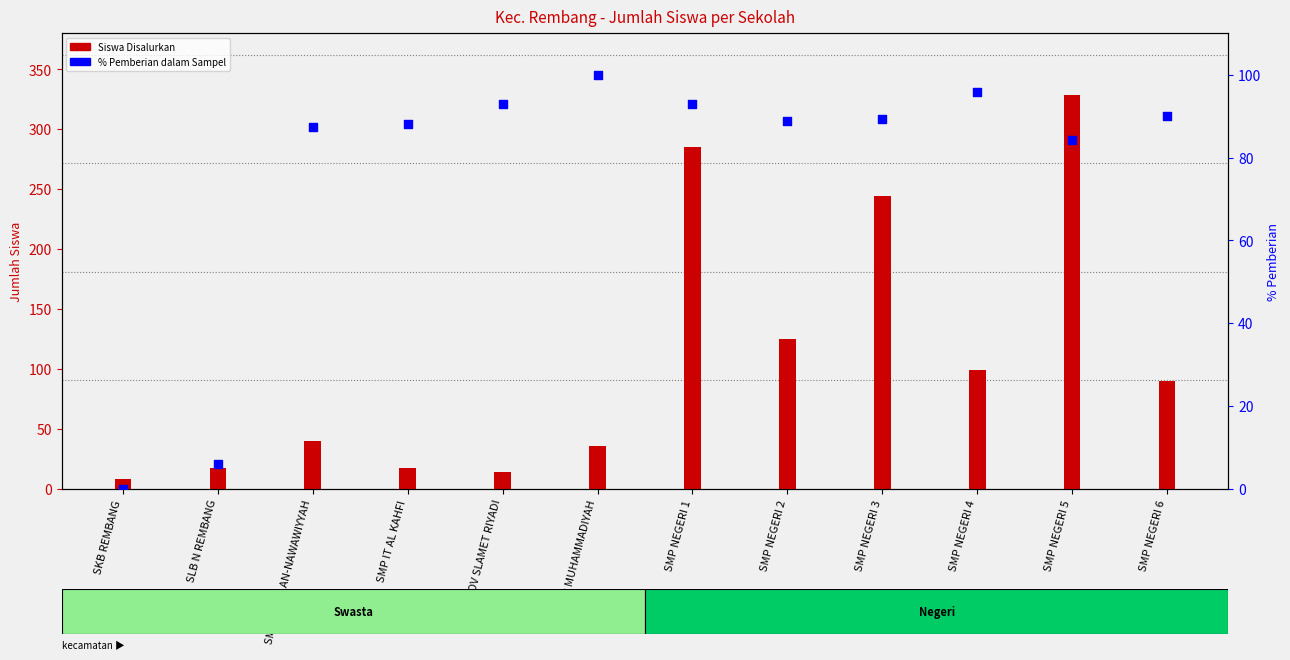

Which series reaches the minimum Y coordinate?

% Pemberian dalam Sampel